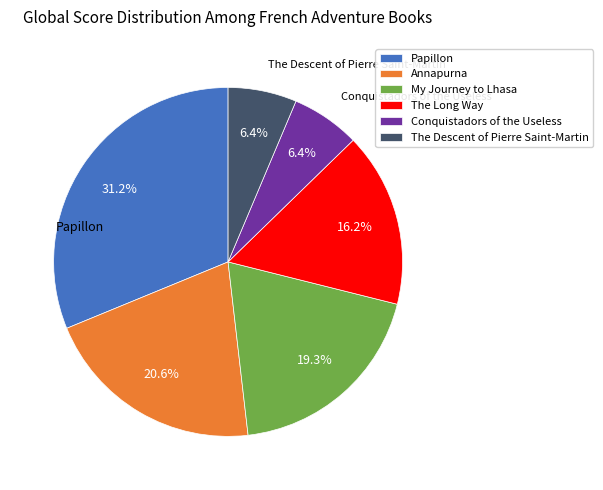

Which slice is the largest?

Papillon